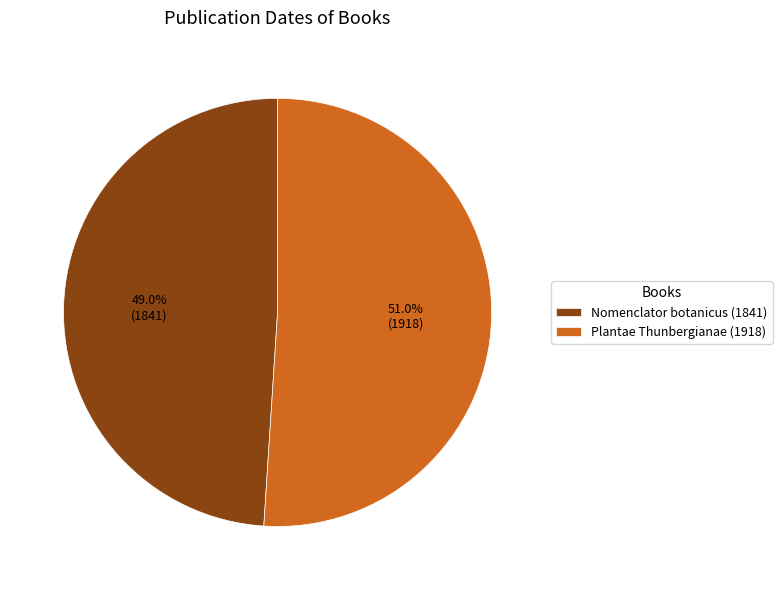

Is Nomenclator botanicus (1841) the majority of the pie?

No